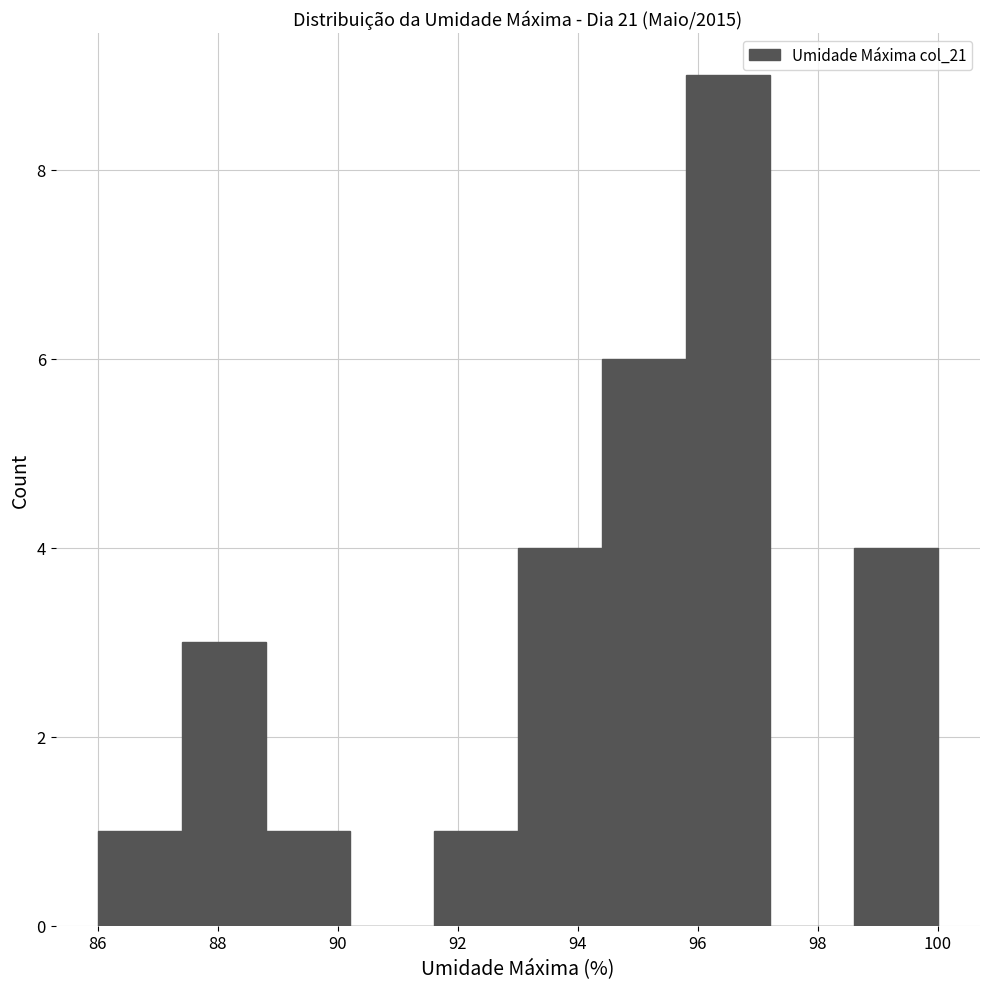

Reading left to right, transcribe this chart: for each bar, give the range it covers on the x-axis and its height. The values are not printed on the chart, so give them approximately, as read against the axis.

86.0 to 87.4: 1
87.4 to 88.8: 3
88.8 to 90.2: 1
90.2 to 91.6: 0
91.6 to 93.0: 1
93.0 to 94.4: 4
94.4 to 95.8: 6
95.8 to 97.2: 9
97.2 to 98.6: 0
98.6 to 100.0: 4